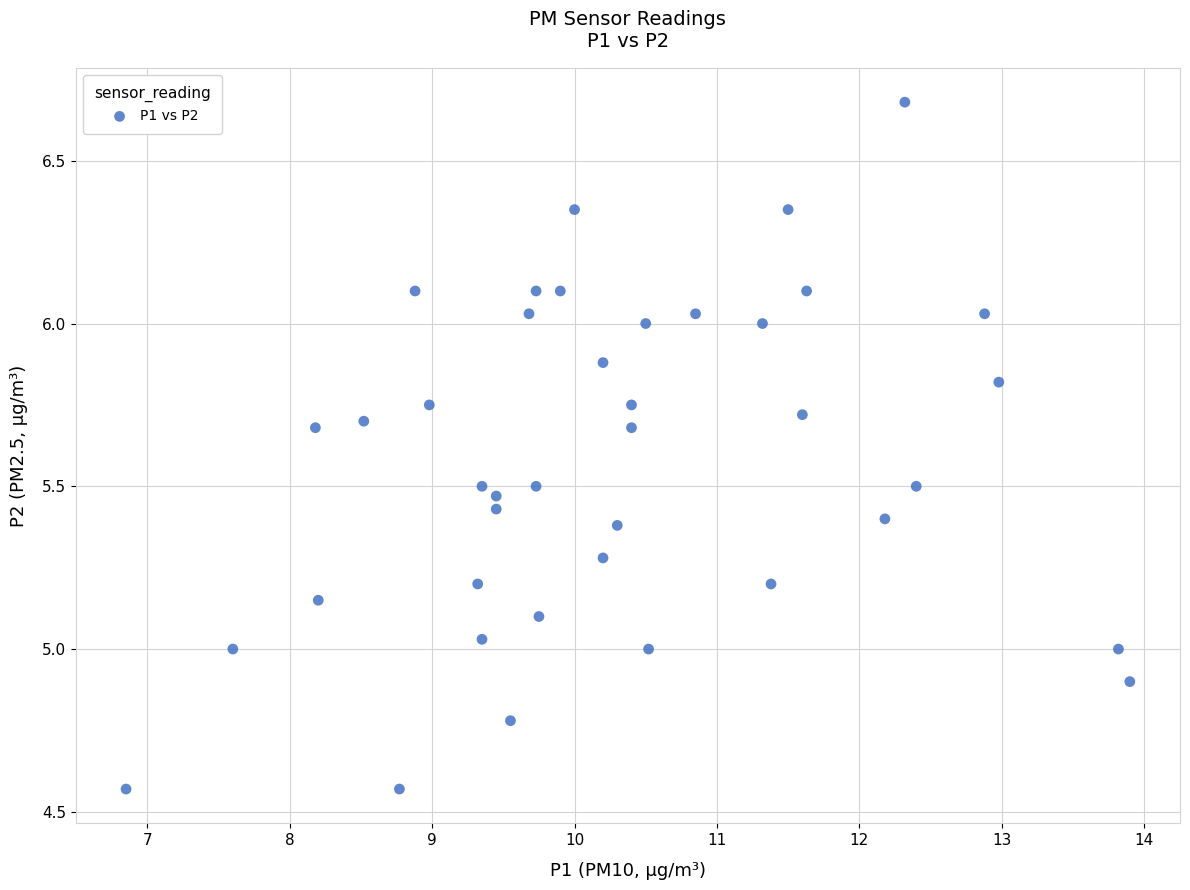

What is the range of Y values (max minus min)?

2.1